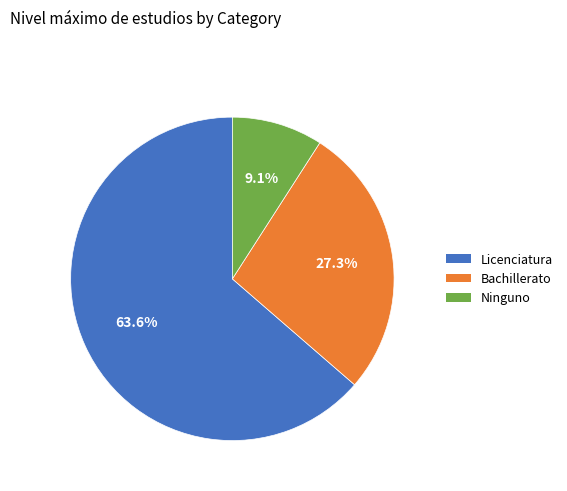

What is the total percentage of Ninguno and Bachillerato?

36.4%